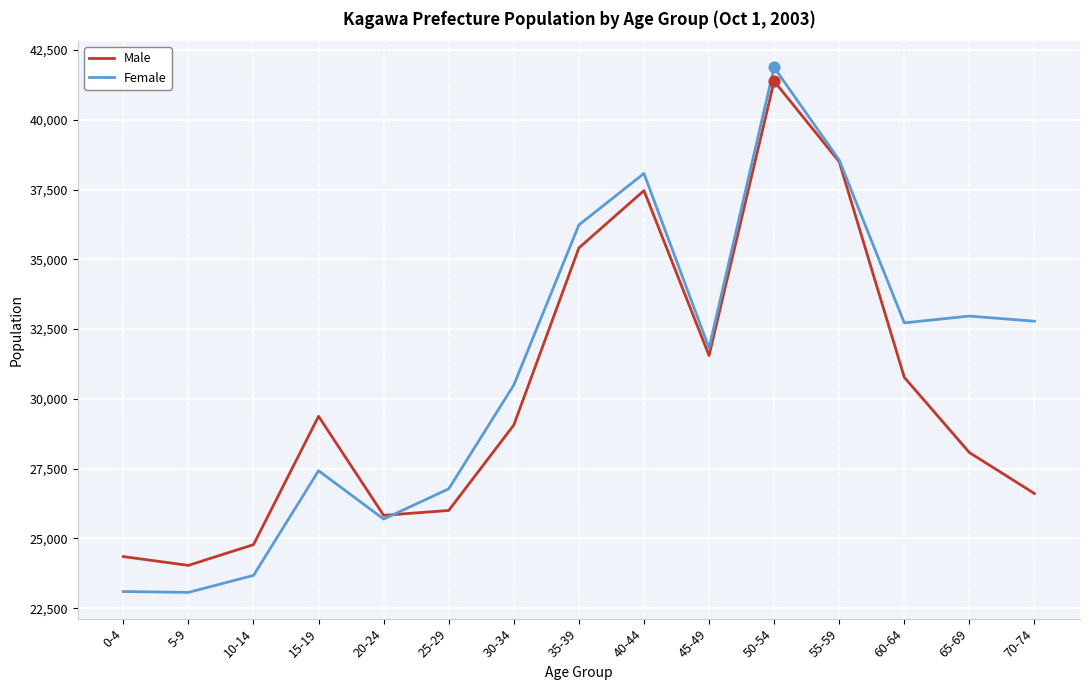

Is the value of Male at 20-24 greater than the value of Female at 40-44?

No